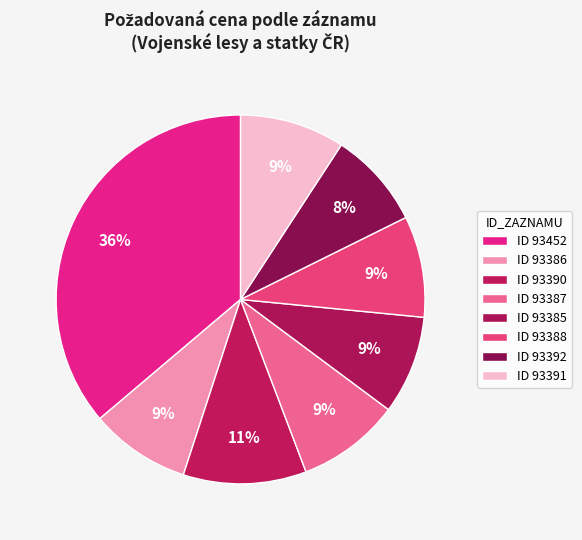

How many slices are in this pie chart?

8